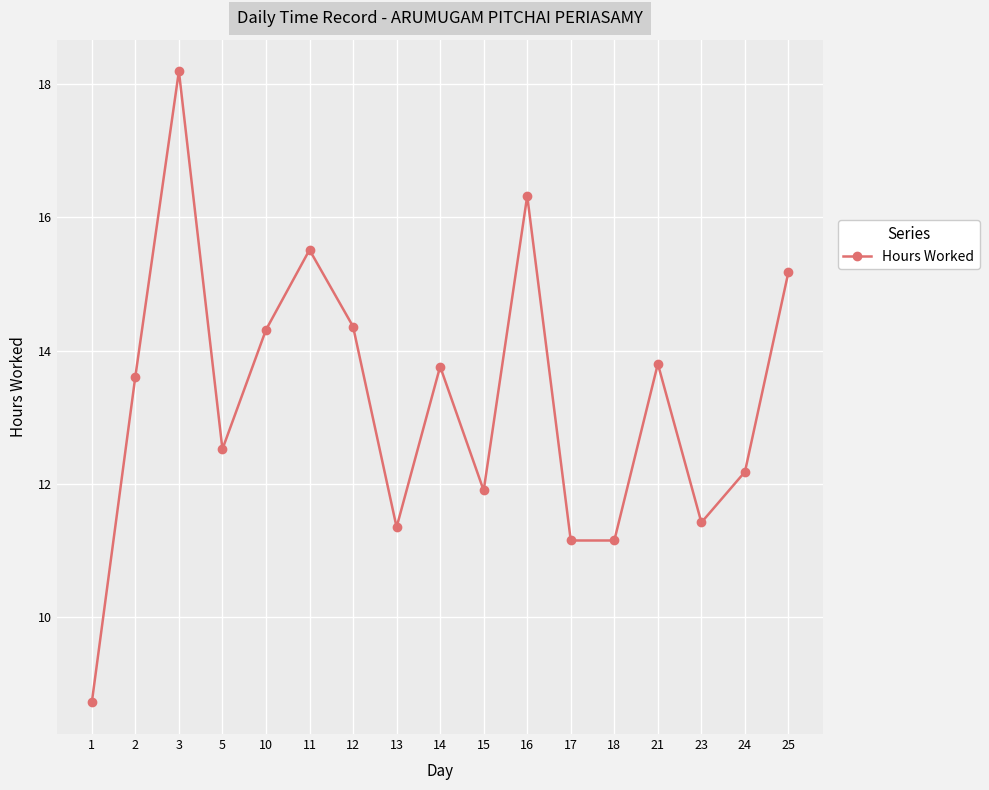

Count the number of data series in this chart.

1